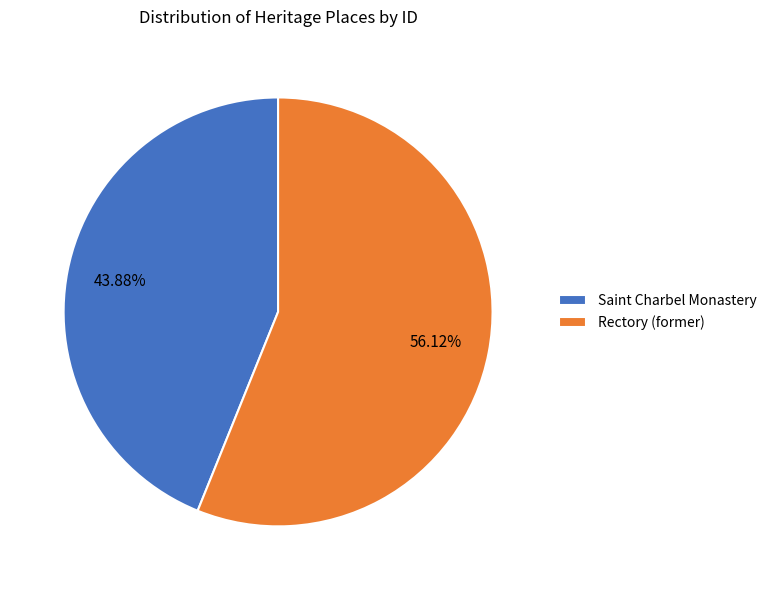

What percentage do Rectory (former) and Saint Charbel Monastery together represent?

100.0%